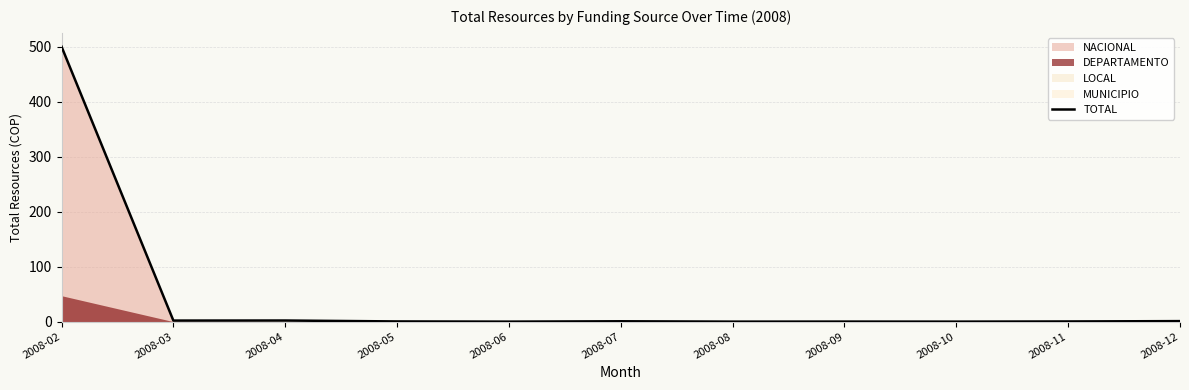

Rank the categories by value from lowest to highest.

2008-06, 2008-08, 2008-10, 2008-09, 2008-11, 2008-05, 2008-07, 2008-12, 2008-03, 2008-04, 2008-02